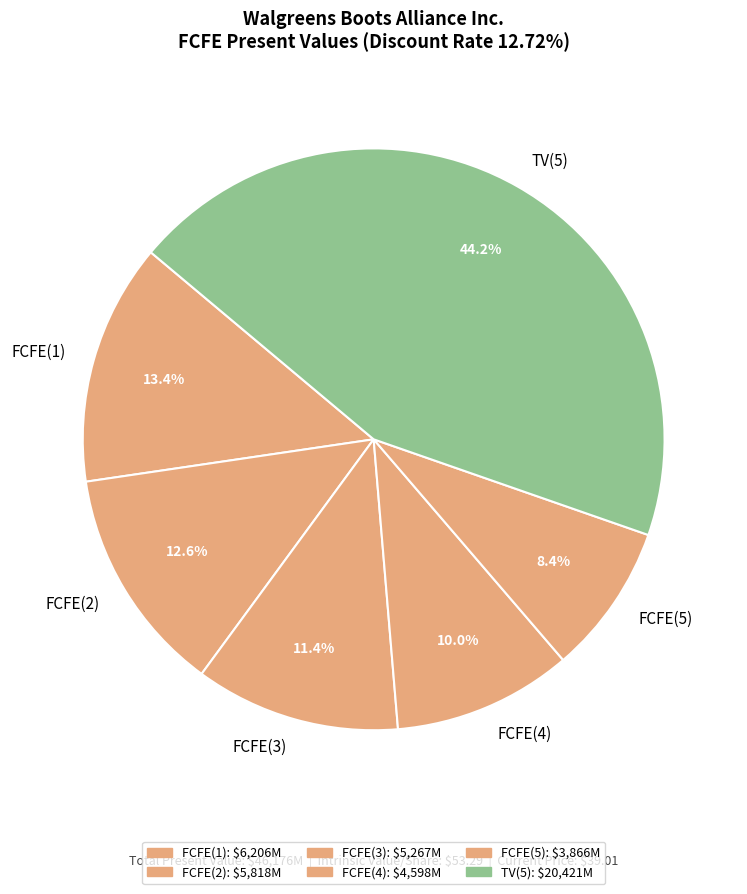

Is FCFE(4) the majority of the pie?

No